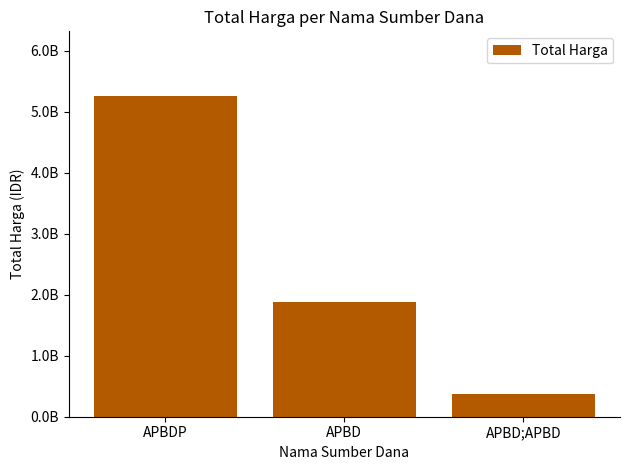

At which label is the value closest to 2819896370?

APBD